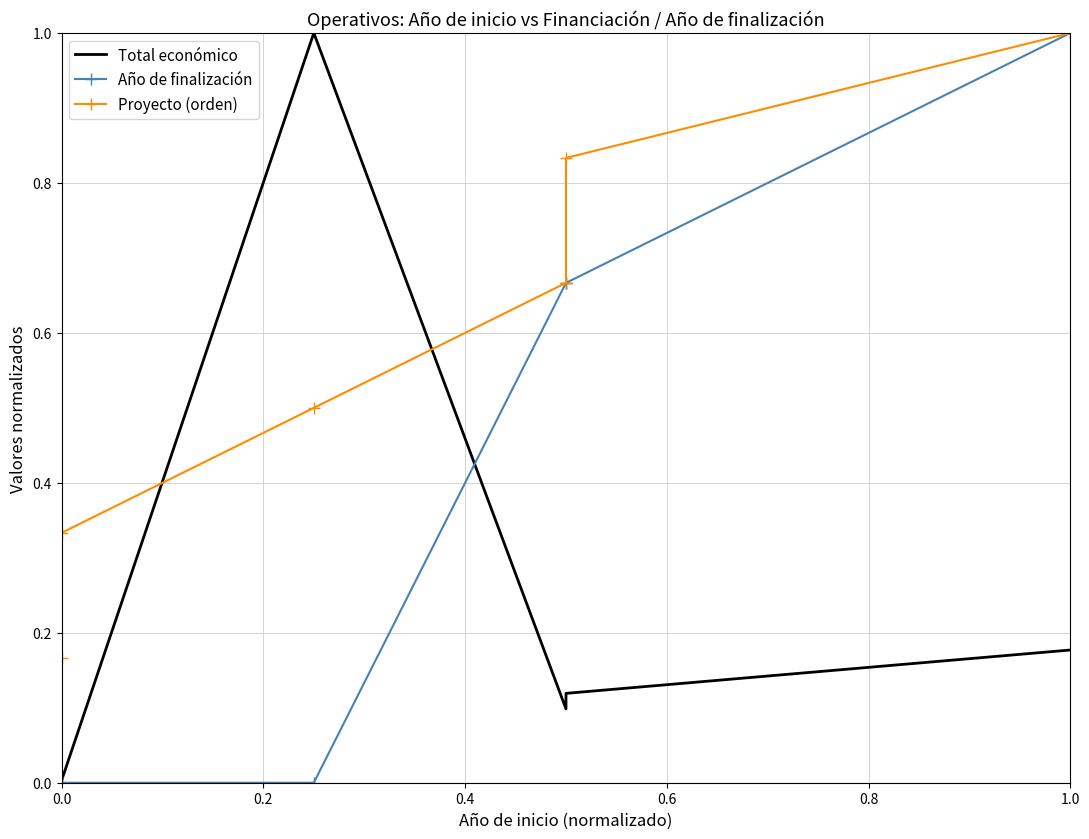

Which series has the largest total across all categories?

Proyecto (orden)